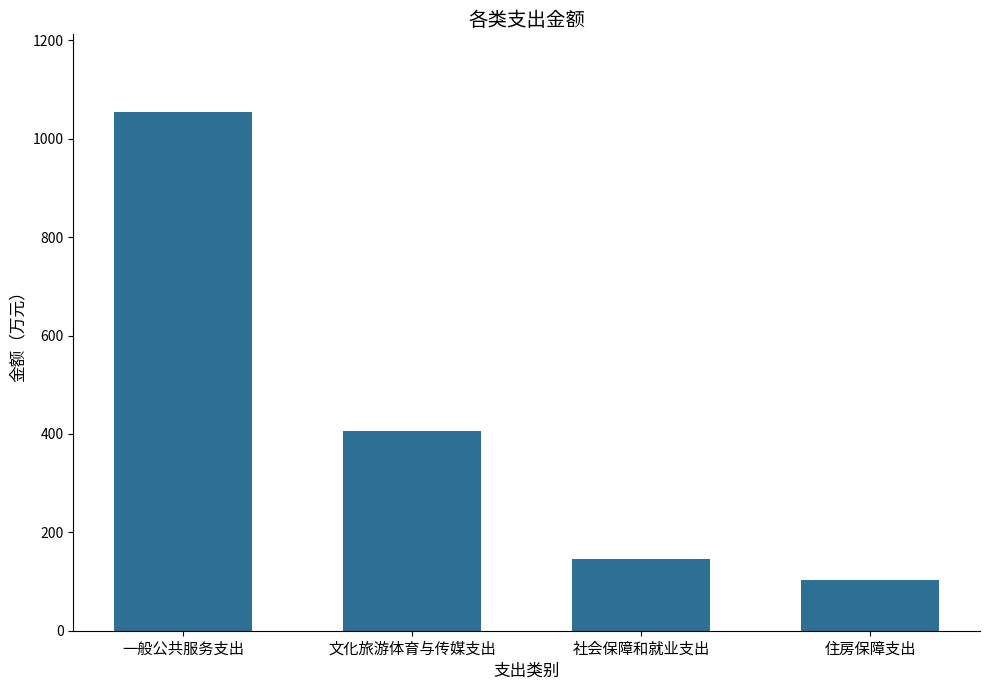

What is the sum of all values?

1708.6